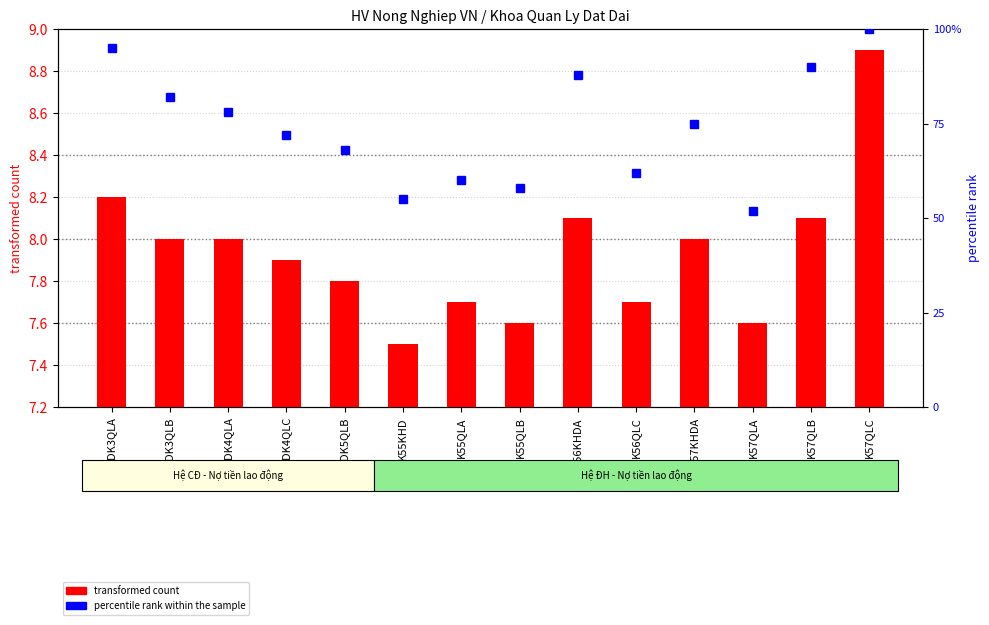

Rank the categories by transformed count value from highest to lowest.

K57QLC, CDK3QLA, K56KHDA, K57QLB, CDK3QLB, CDK4QLA, K57KHDA, CDK4QLC, CDK5QLB, K55QLA, K56QLC, K55QLB, K57QLA, K55KHD